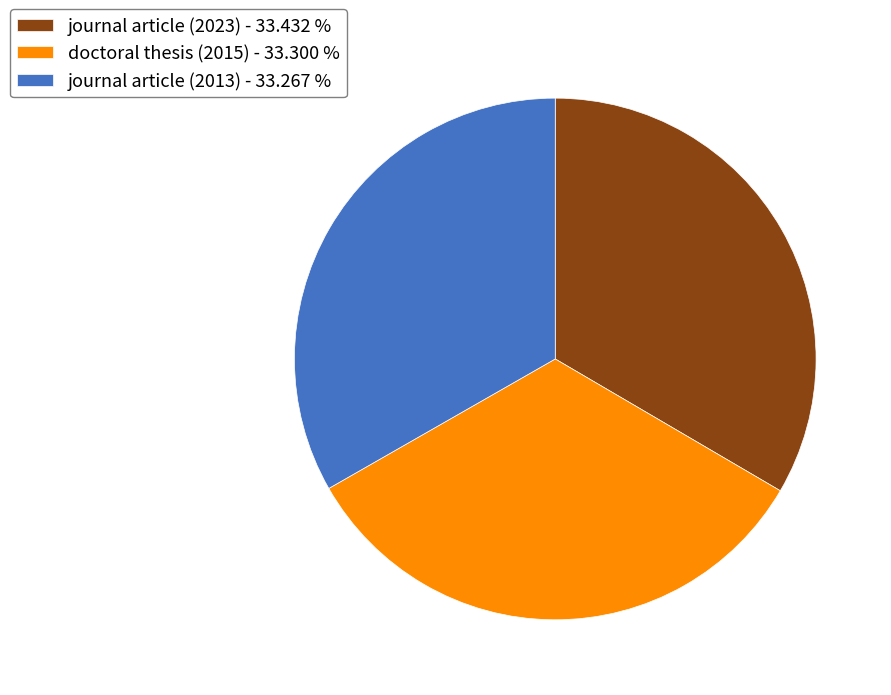

Approximately how many times larger is the value at journal article (2023) - 33.432 % compared to doctoral thesis (2015) - 33.300 %?

1.0